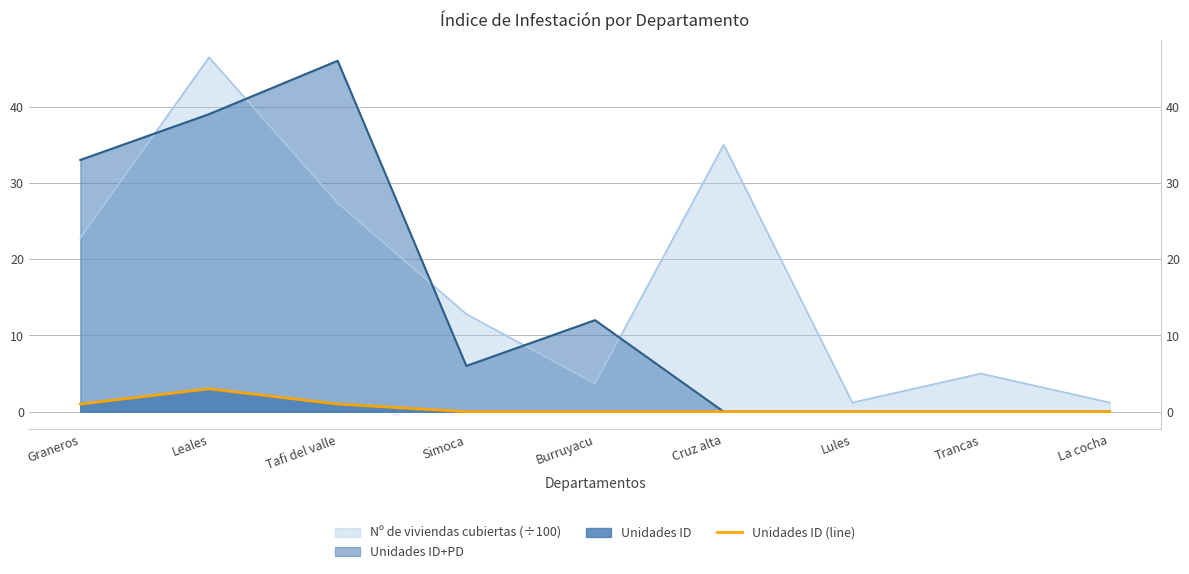

Where is the data nearest to the value 1?

Graneros